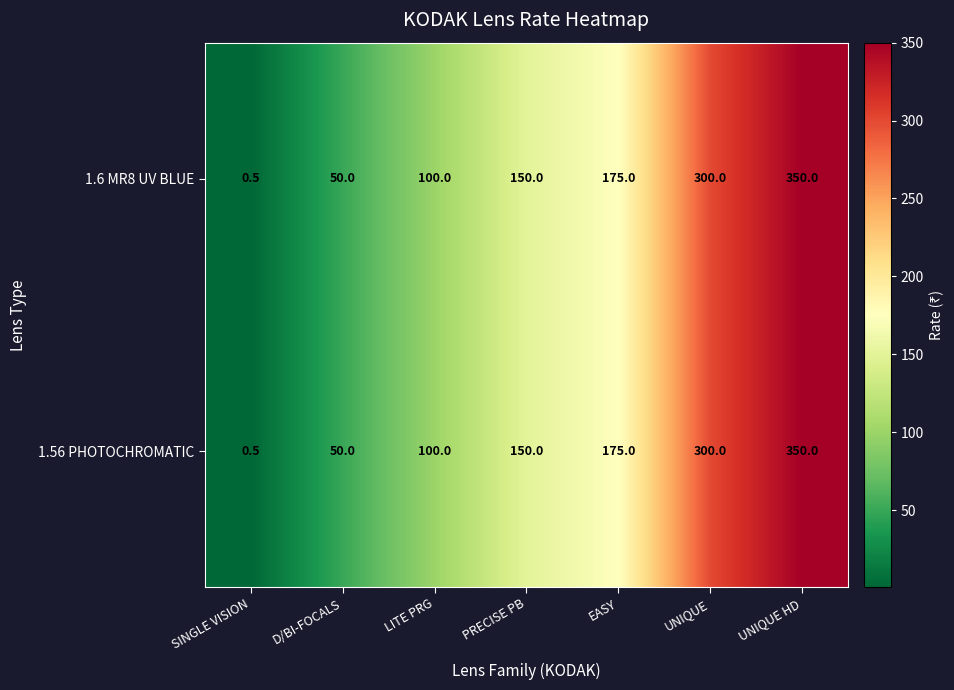

Where is 1.6 MR8 UV BLUE nearest to the value 175?

EASY